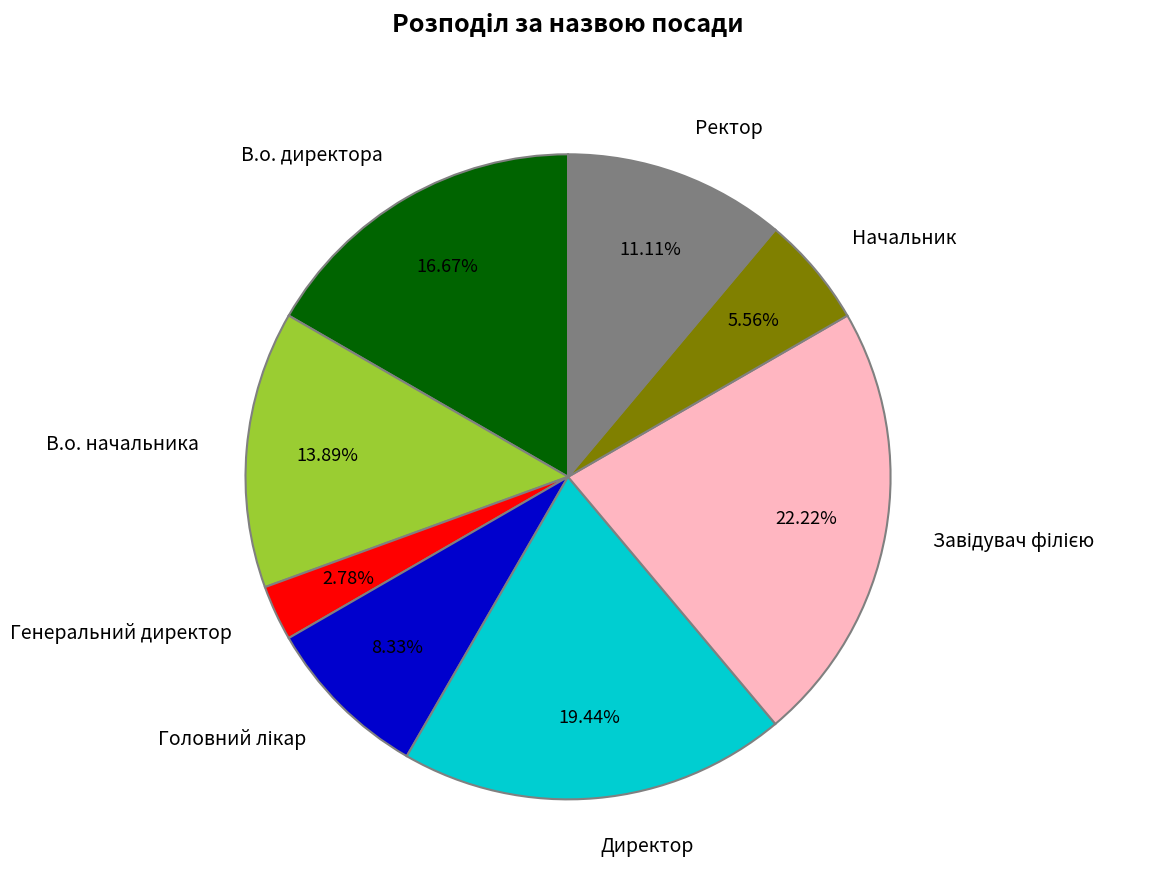

To the nearest percent, what percentage of the pie is Директор?

19%